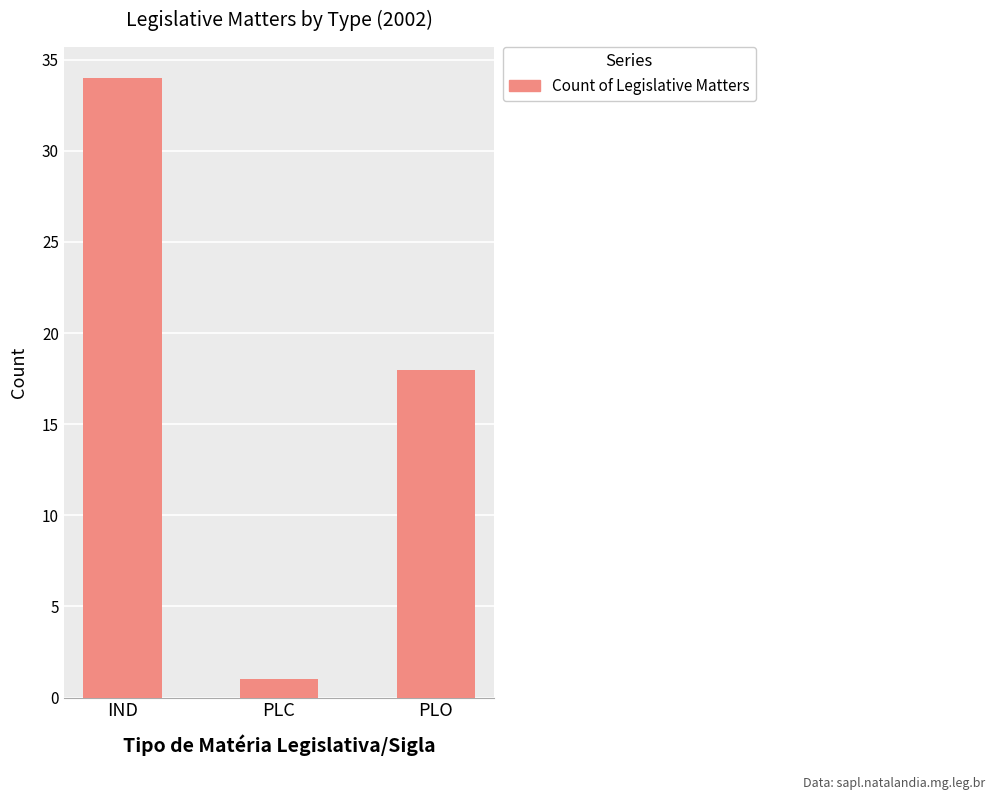

What is the label of the 3rd bar from the right?

IND